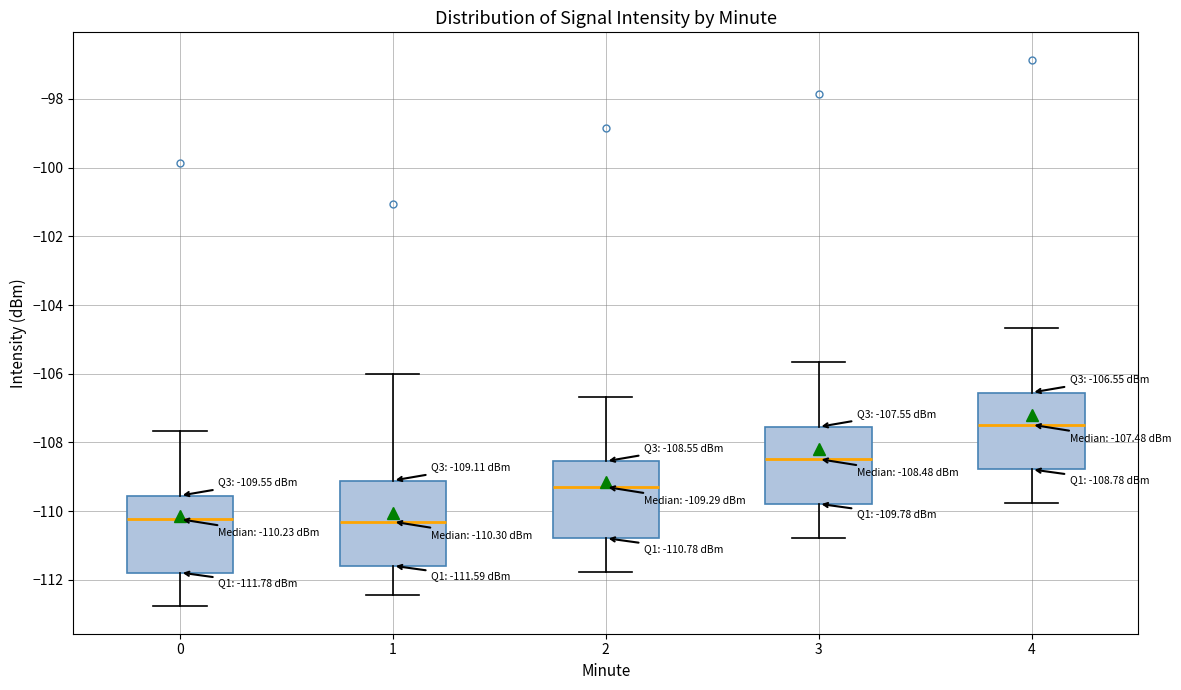

Which box is the tallest, from its lower edge to its upper edge?

1